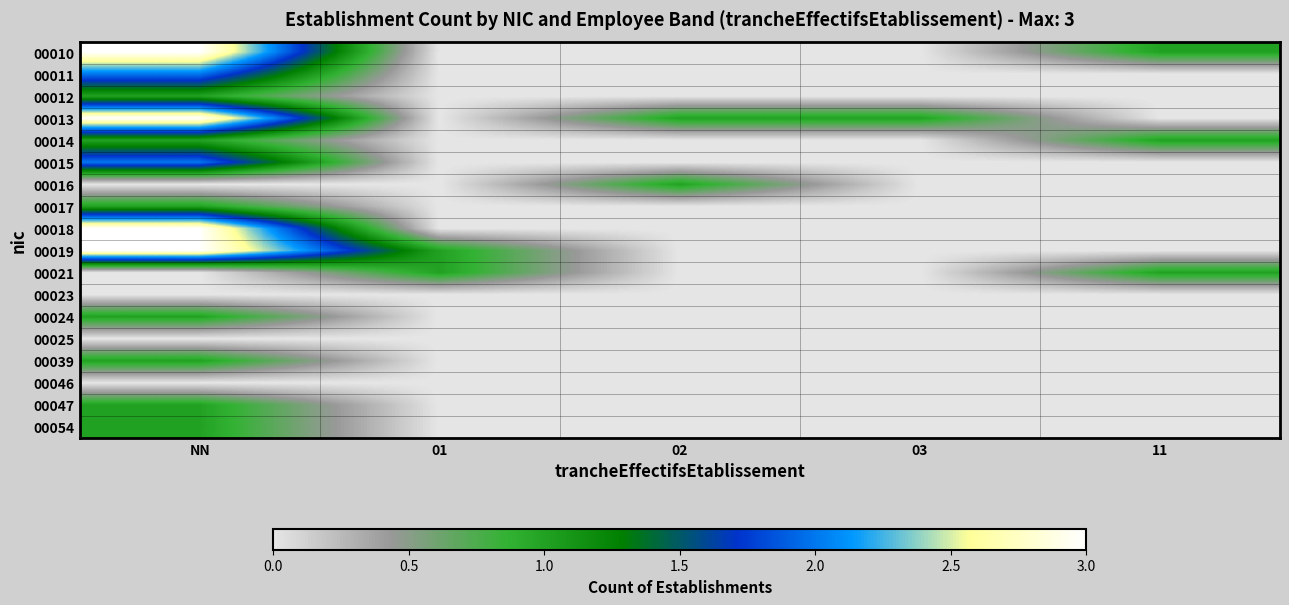

At which category is the sum across all series the highest?

NN